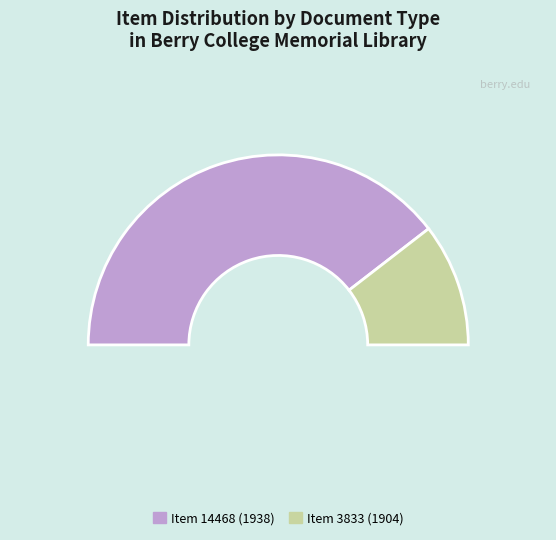

To the nearest percent, what is the combined percentage of Letter to Martha Berry from Mrs. Mary O. York and To Mrs. A. M. Heath From Martha Berry?

100%